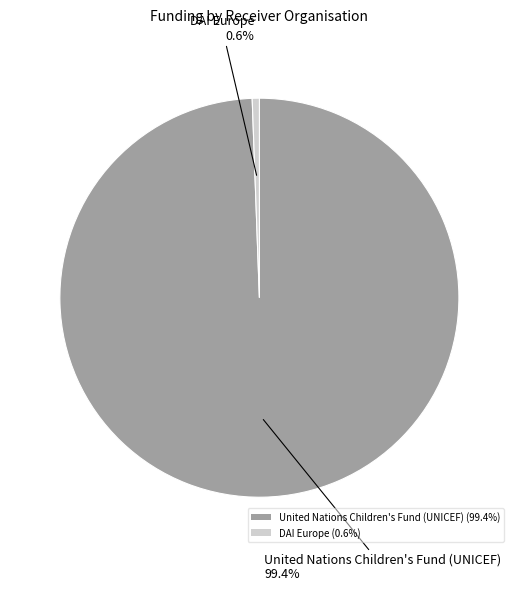

Count the number of slices in the pie.

2